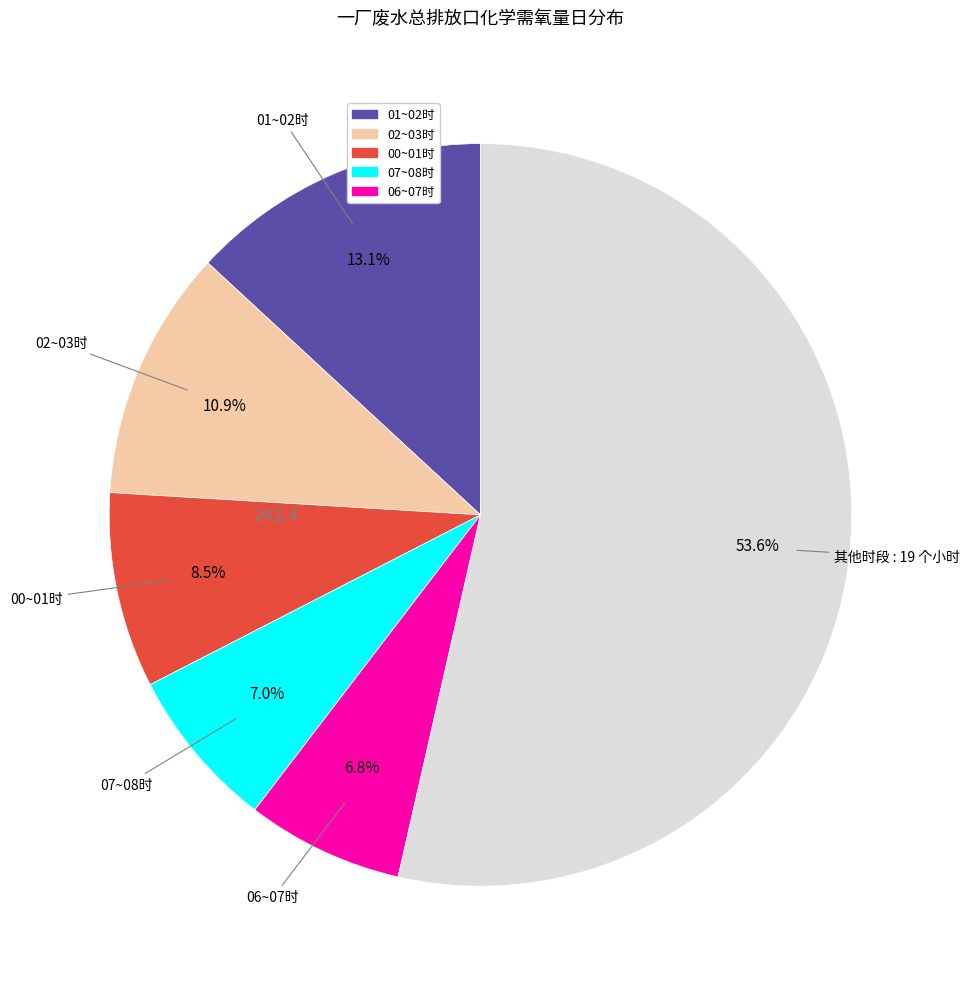

Does any single category account for the majority?

Yes